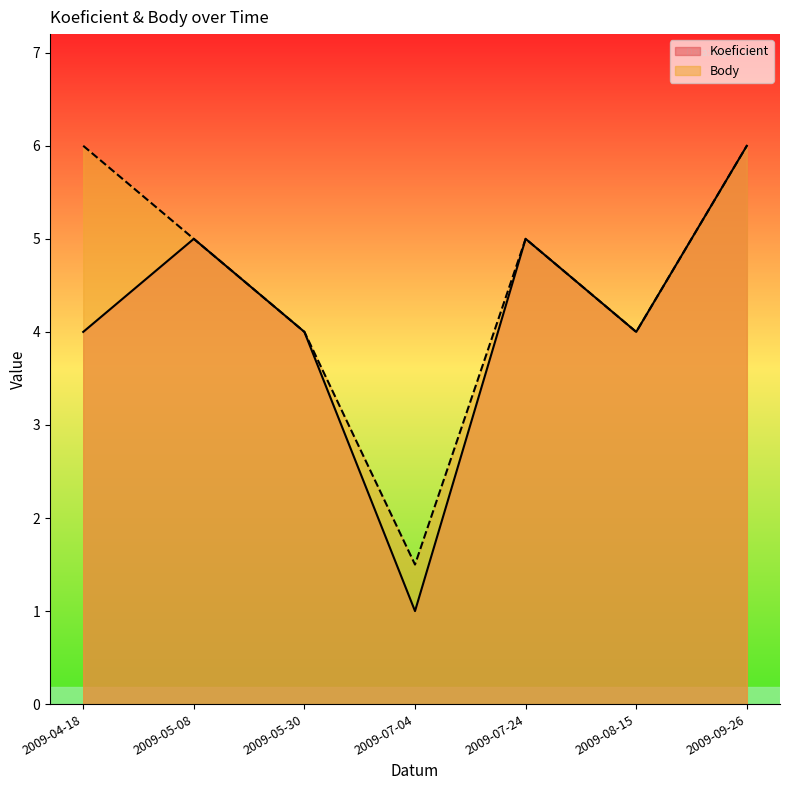

What is the label of the 7th point from the left?

2009-09-26